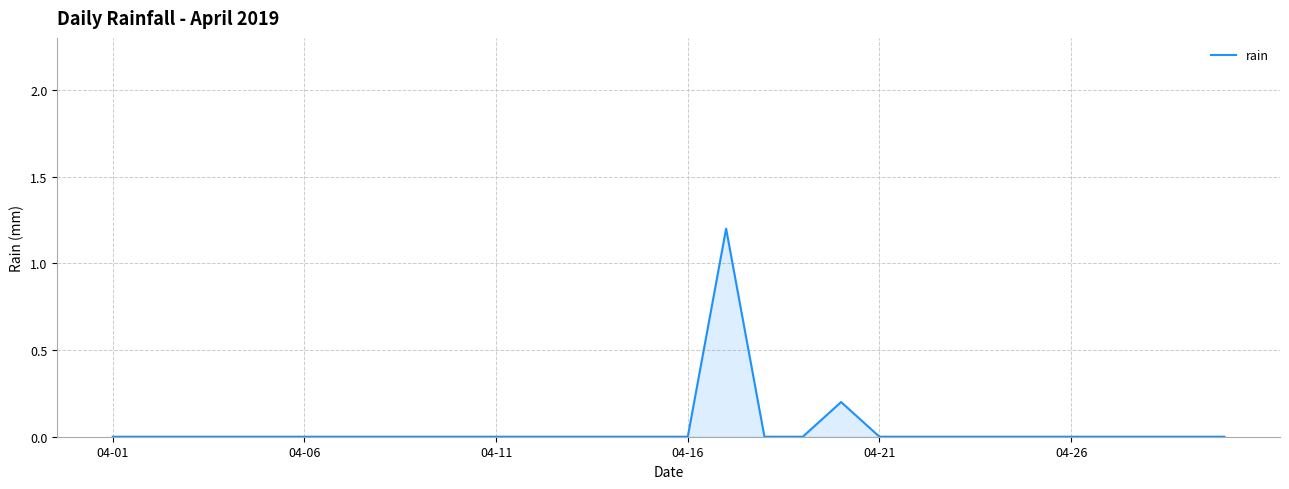

What is the maximum value shown in the chart?

1.2